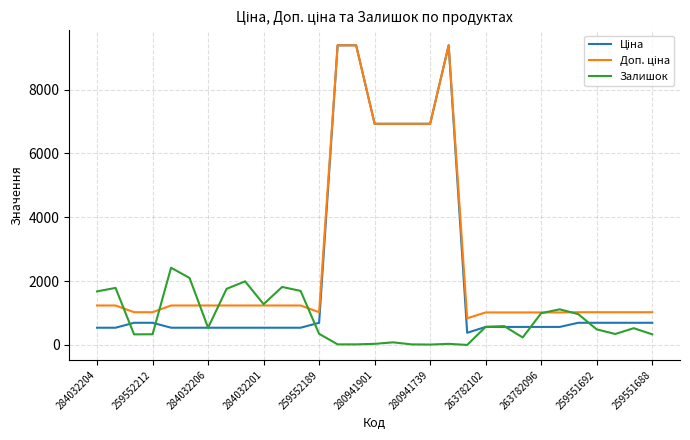

What is the greatest value displayed?

9384.0